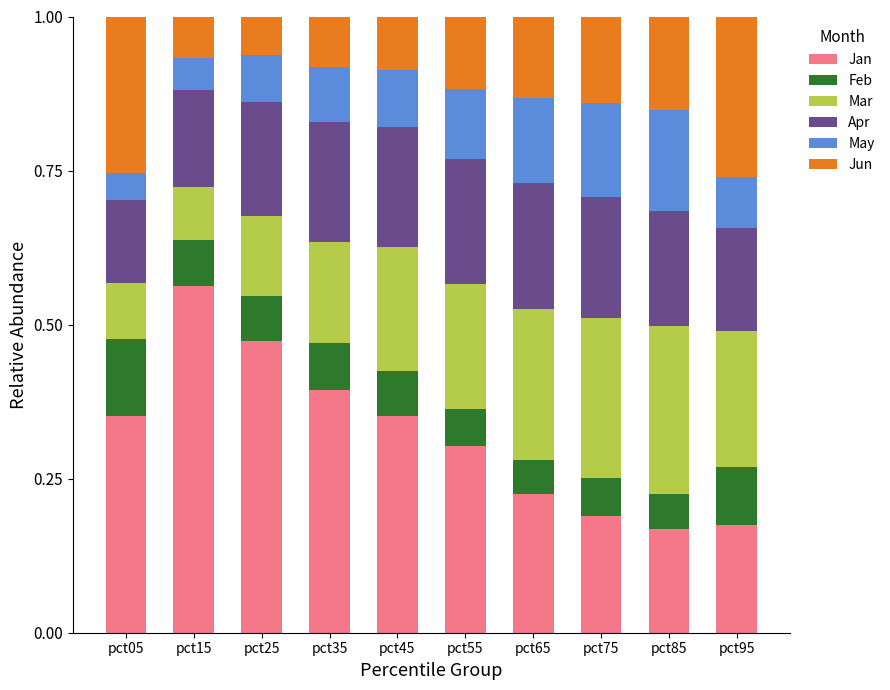

The Jan series shows 0.4 at pct55. True or false?

False